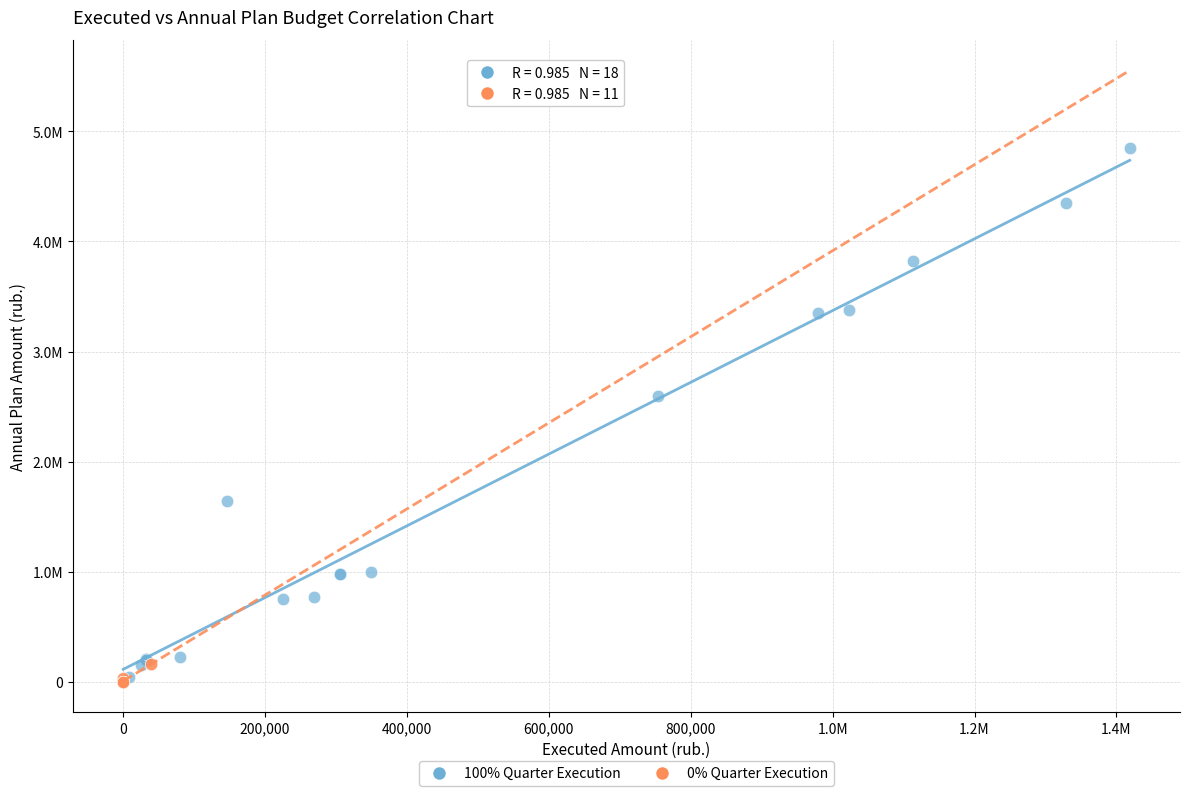

What are all the series names shown in the legend?

100% Quarter Execution, 0% Quarter Execution